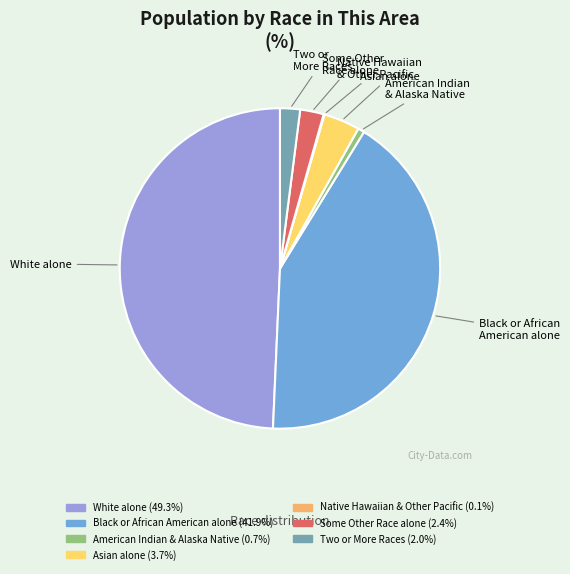

Which has a higher value, American Indian & Alaska Native or Black or African American alone?

Black or African American alone